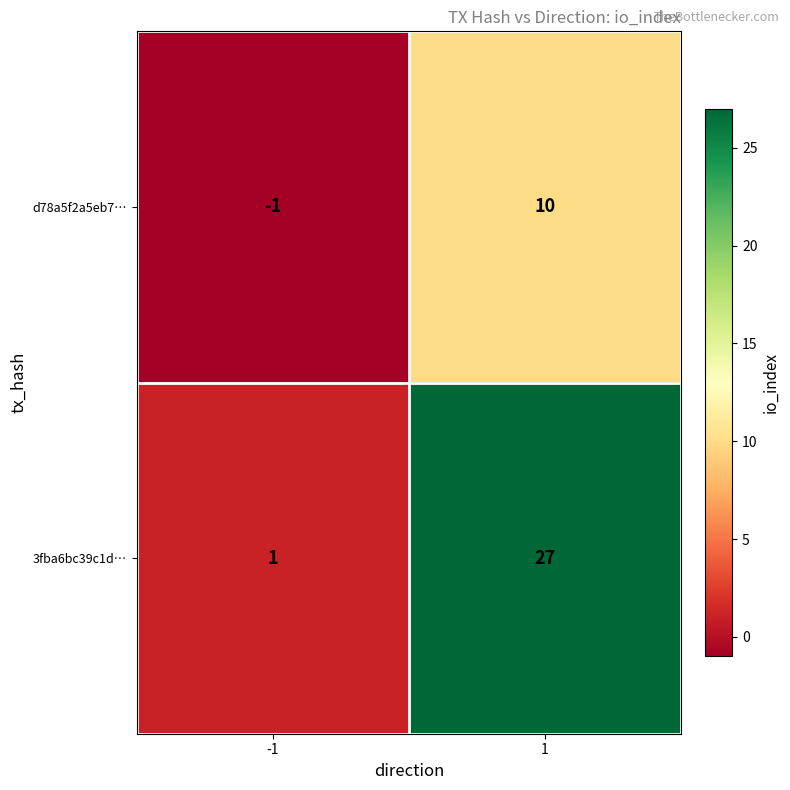

What is the difference between the 3fba6bc39c1d… values at -1 and 1?

26